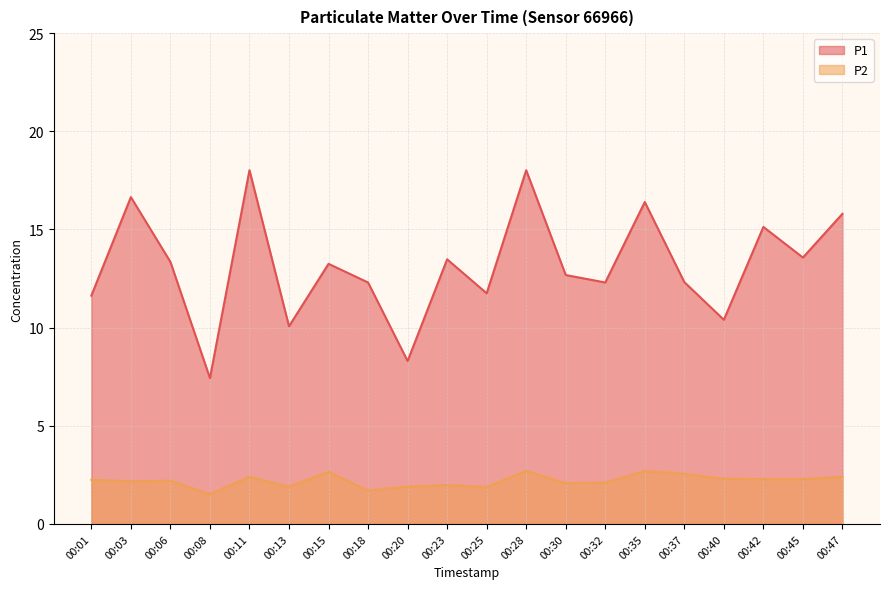

Which series has the widest spread of values?

P1